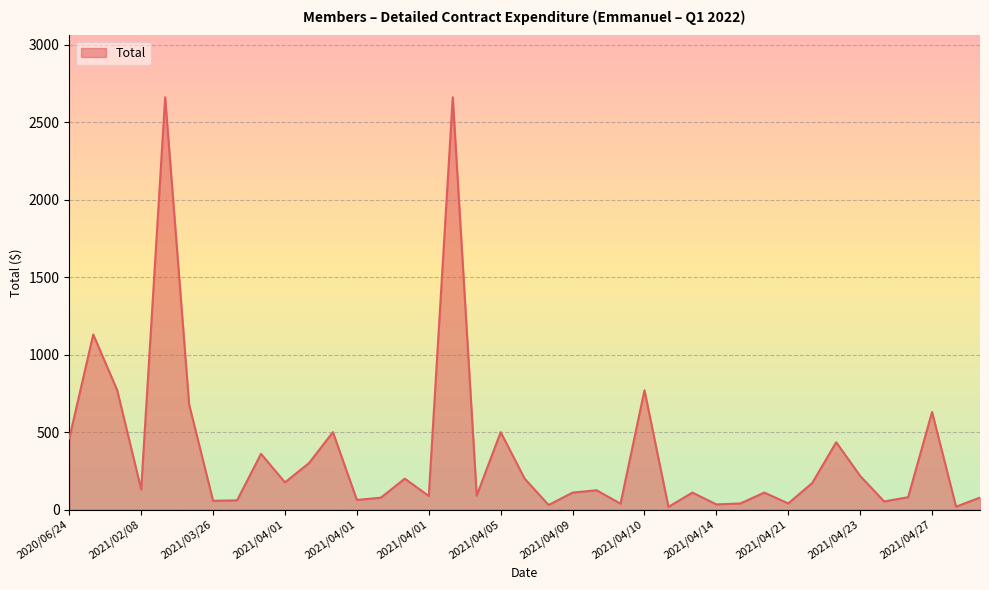

What is the greatest value displayed?

2660.0